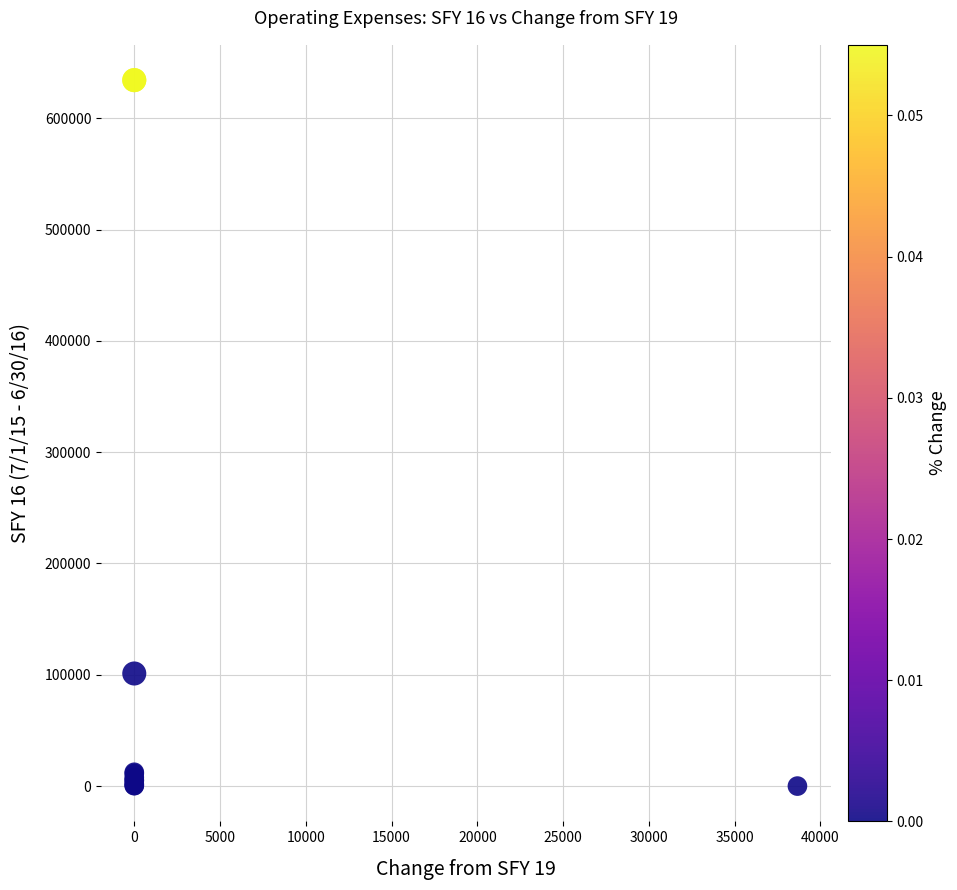

What Y value in the scatter plot is closest to 317127?

101183.9